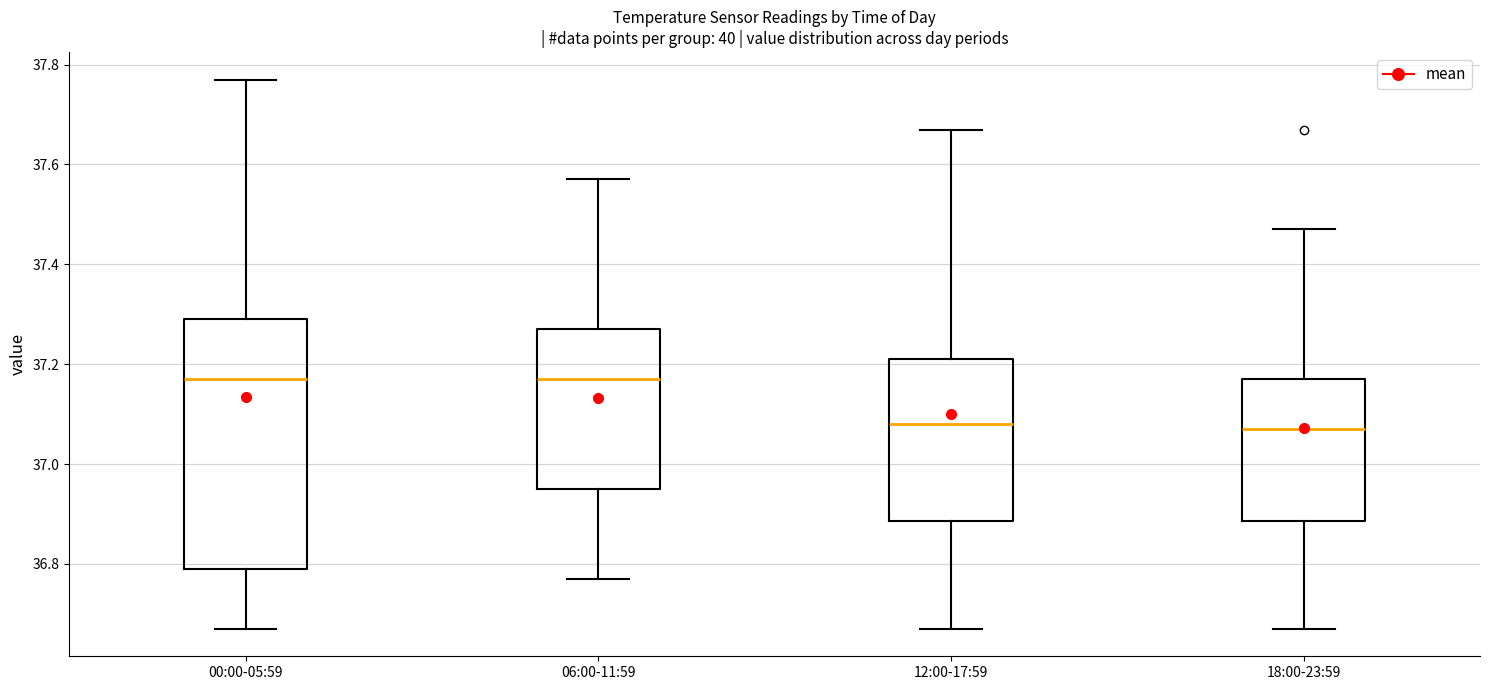

Comparing the boxes themselves (not the whiskers), which one is the tallest?

00:00-05:59